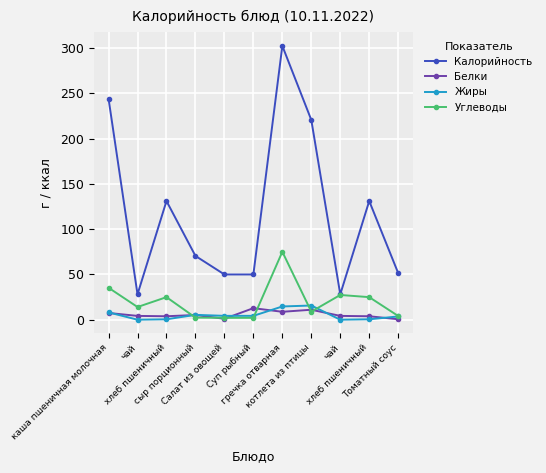

What is the approximate value of Калорийность at сыр порционный?

70.4